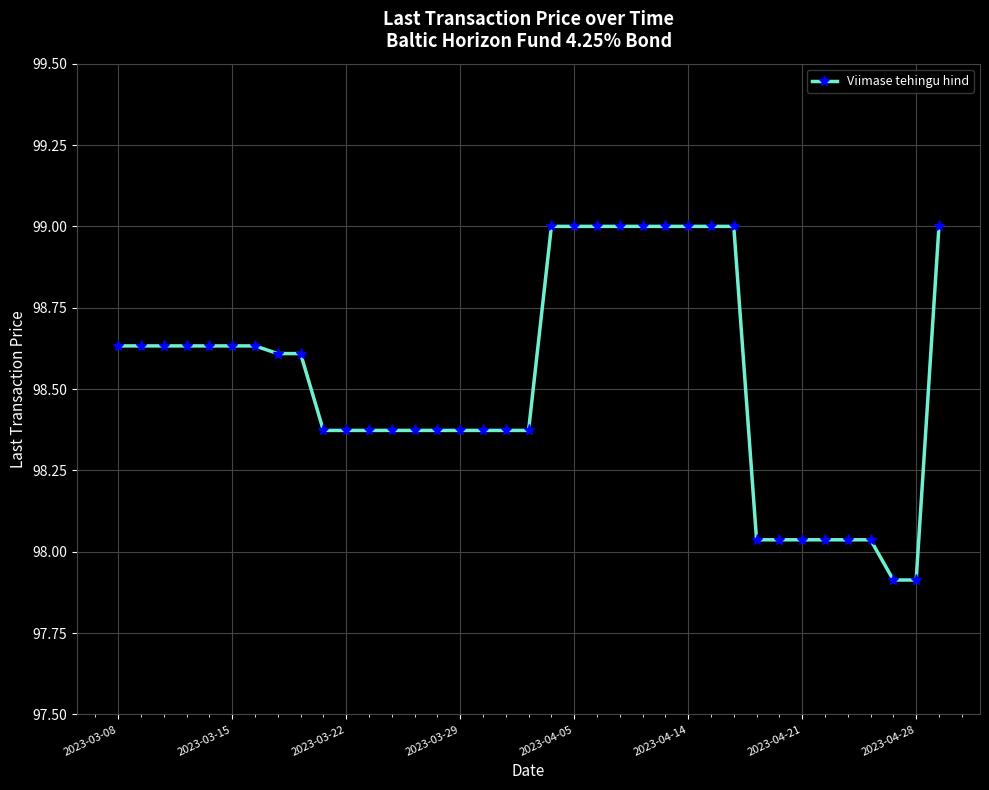

What is the minimum value shown in the chart?

97.9